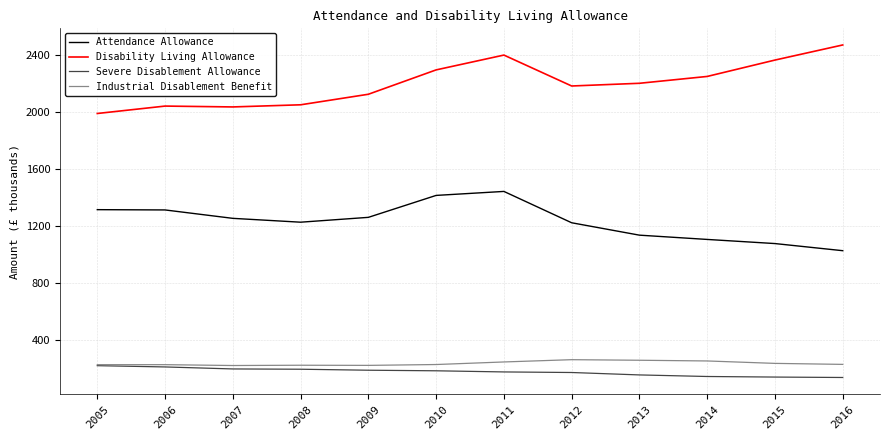

True or false: Industrial Disablement Benefit and Attendance Allowance cross at least once.

False